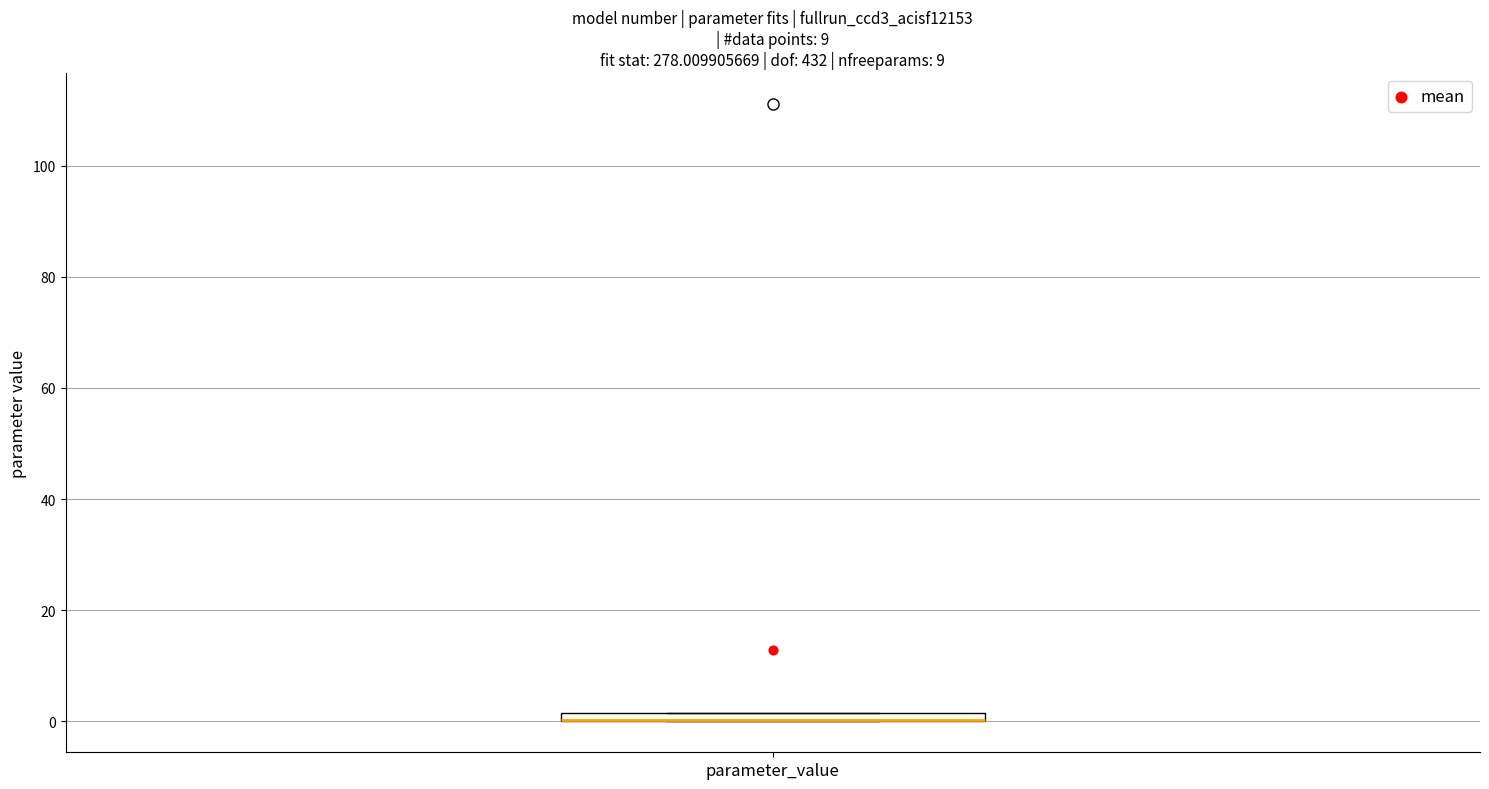

Where is the lower edge of the box for parameter_value on the y-axis? The values are not printed on the chart, so give them approximately, as read against the axis.

0